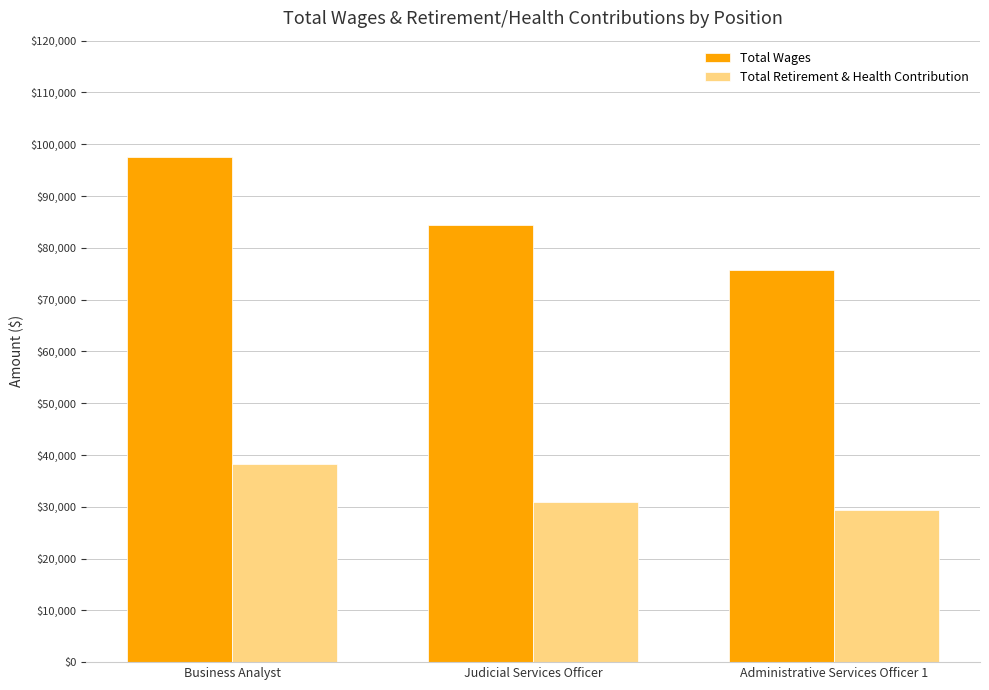

Does the chart contain any negative values?

No